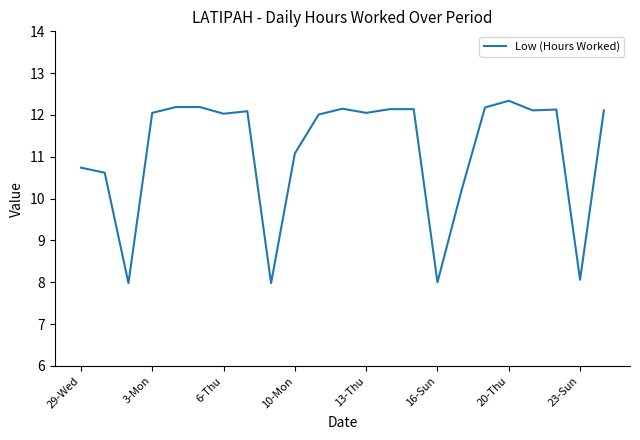

What is the greatest value displayed?

12.3